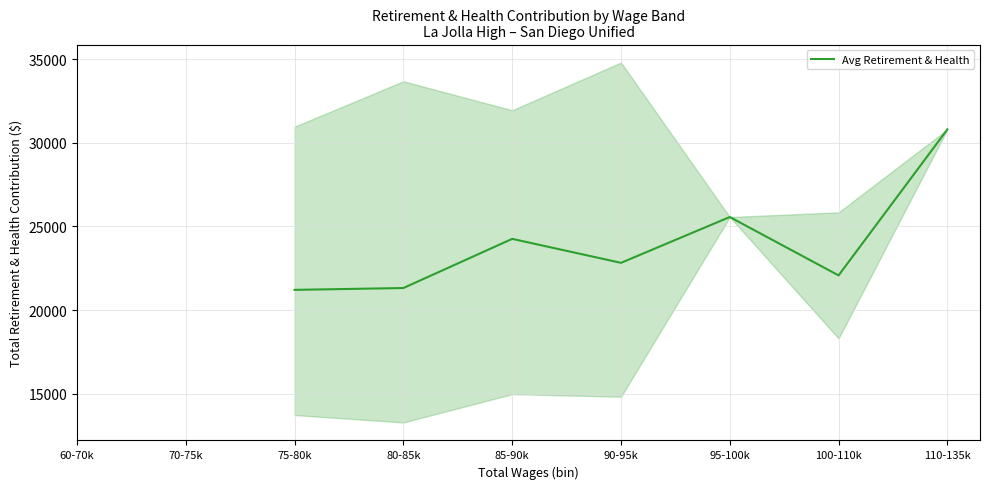

Which category has the lowest value across all series?

75-80k